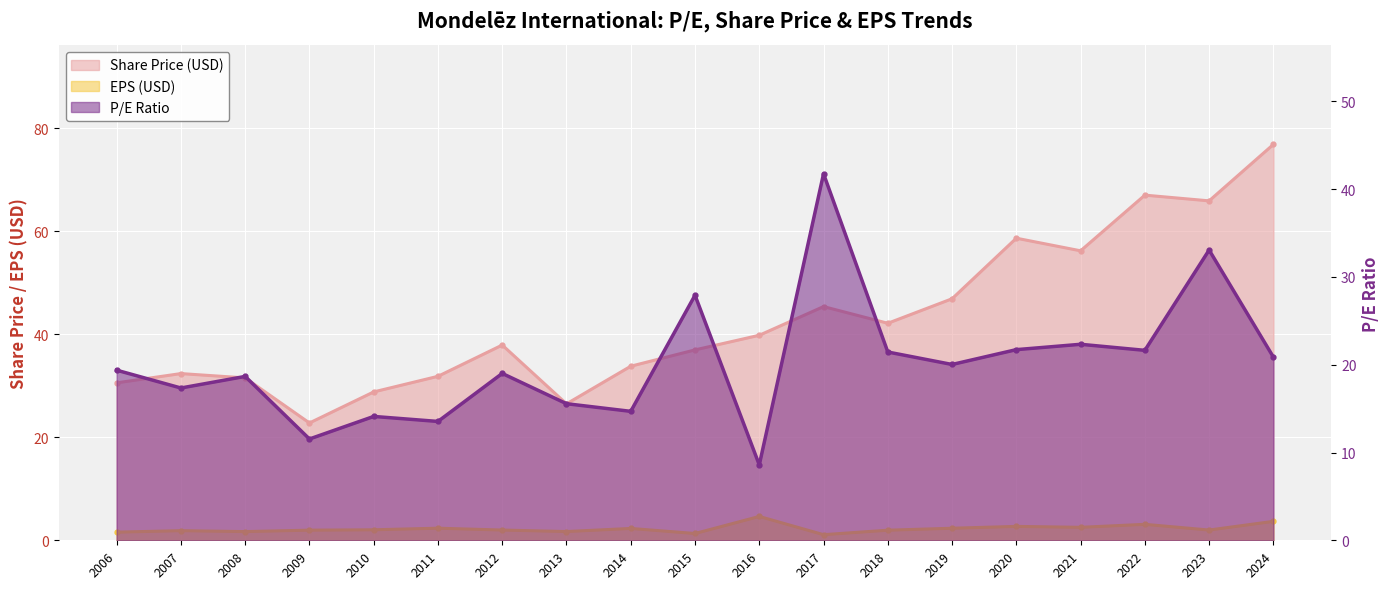

The value of P/E Ratio at 2012 is 10.9. True or false?

False